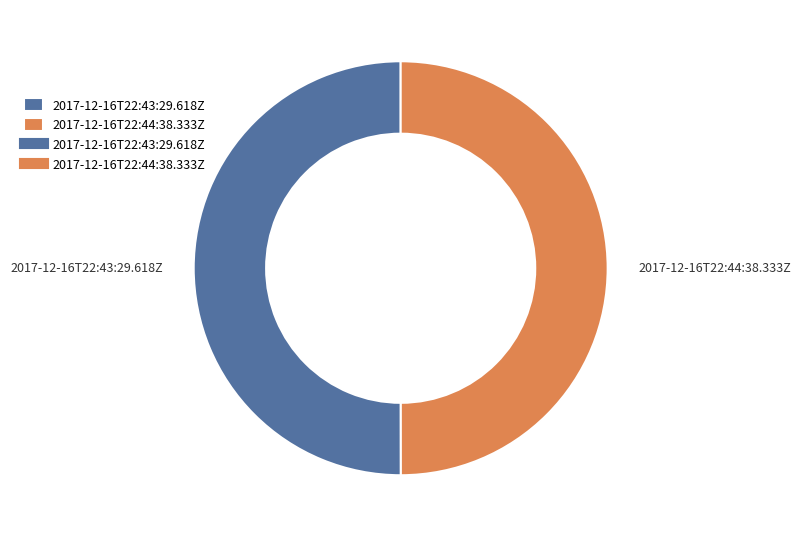

Approximately how many times larger is the value at 2017-12-16T22:43:29.618Z compared to 2017-12-16T22:44:38.333Z?

1.0